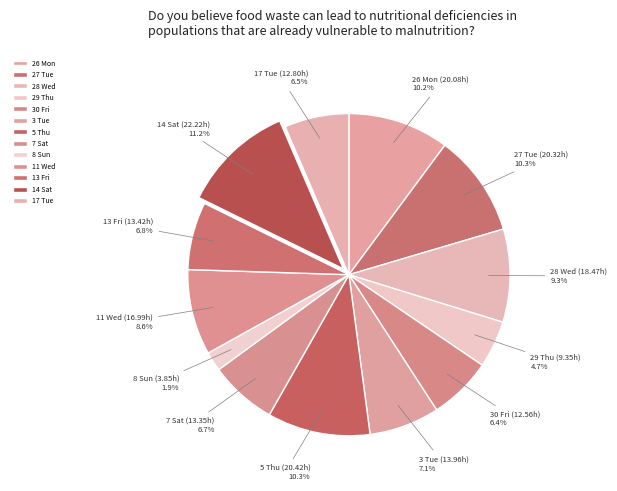

Is it true that 3 Tue is 1% of the pie?

False